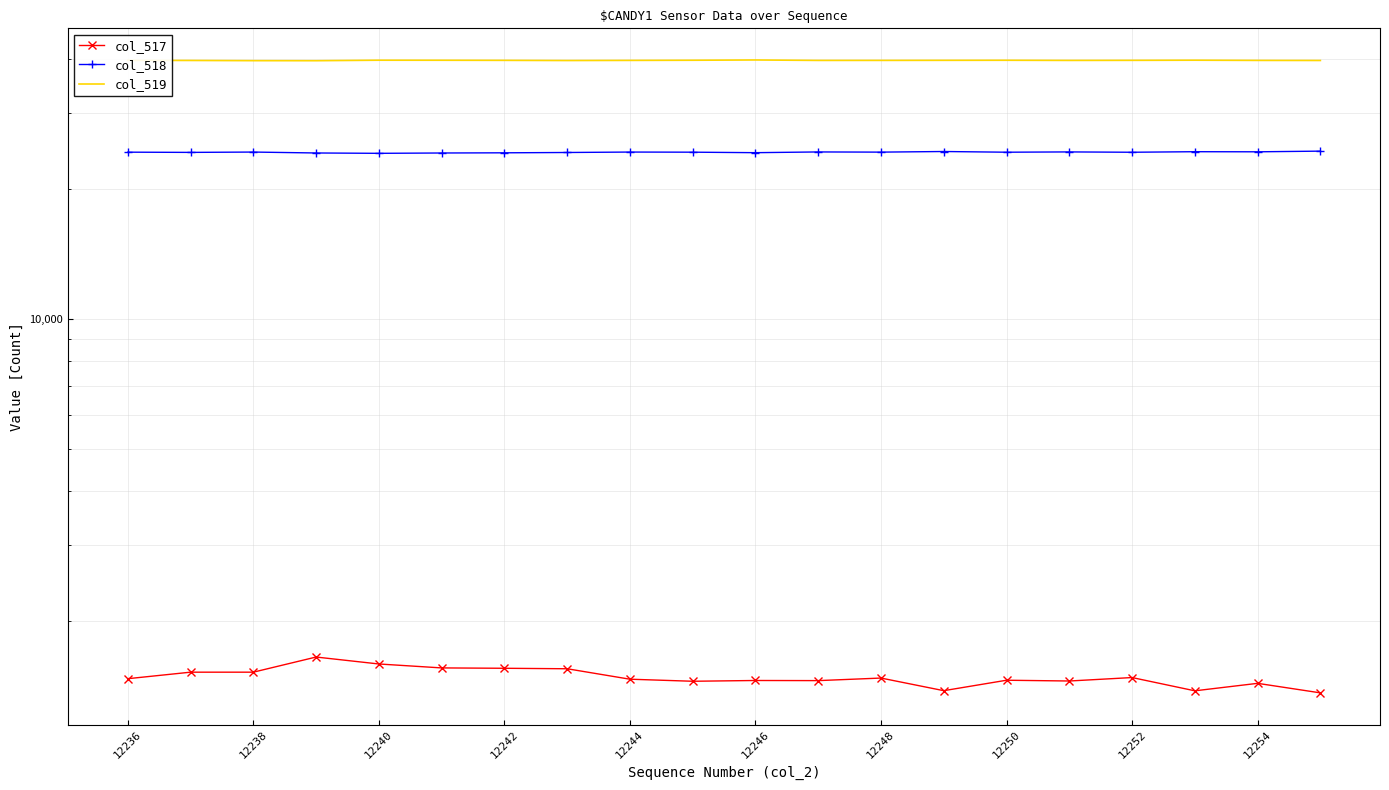

True or false: col_517 has more than 1 points higher than both neighbors.

True